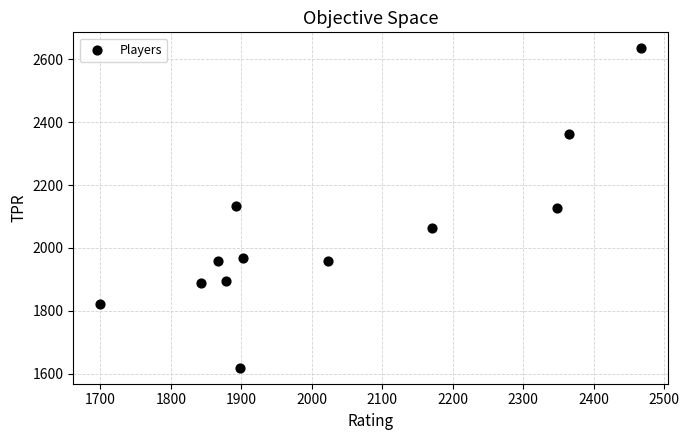

What is the average X value?

2030